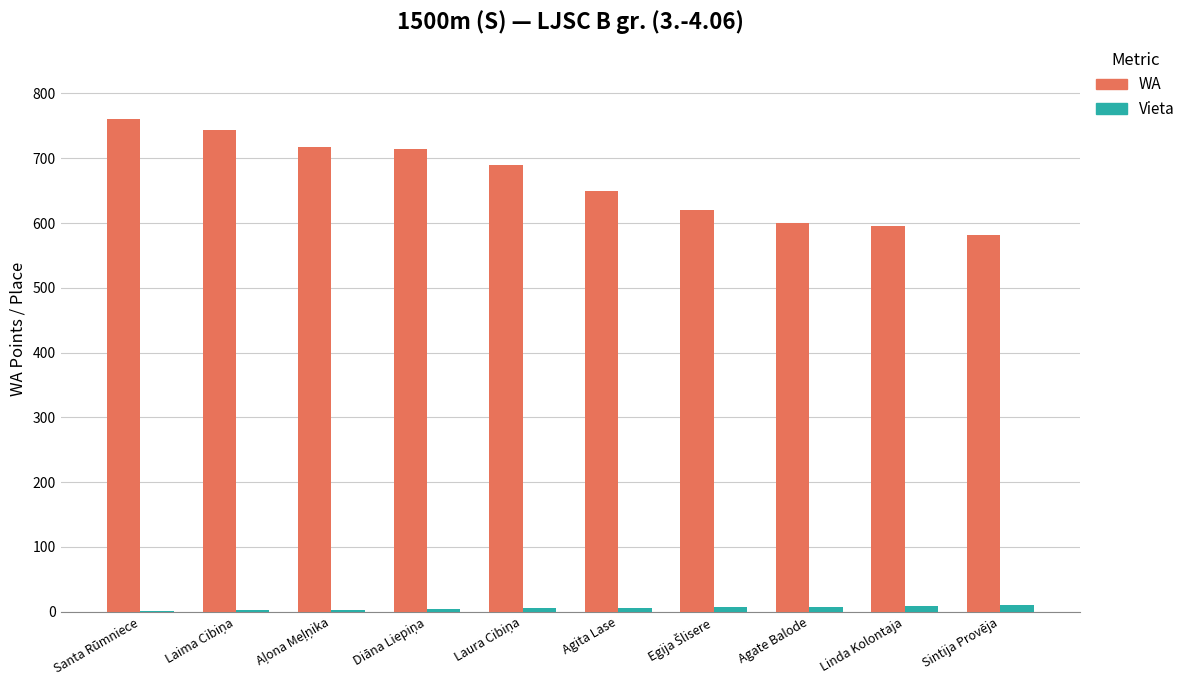

Which series has the largest total across all categories?

WA